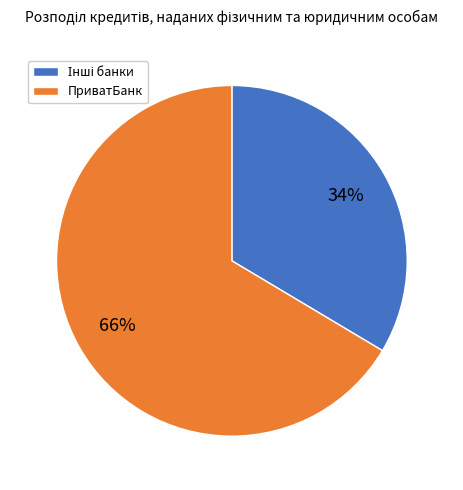

To the nearest percent, what is the average slice percentage?

50%